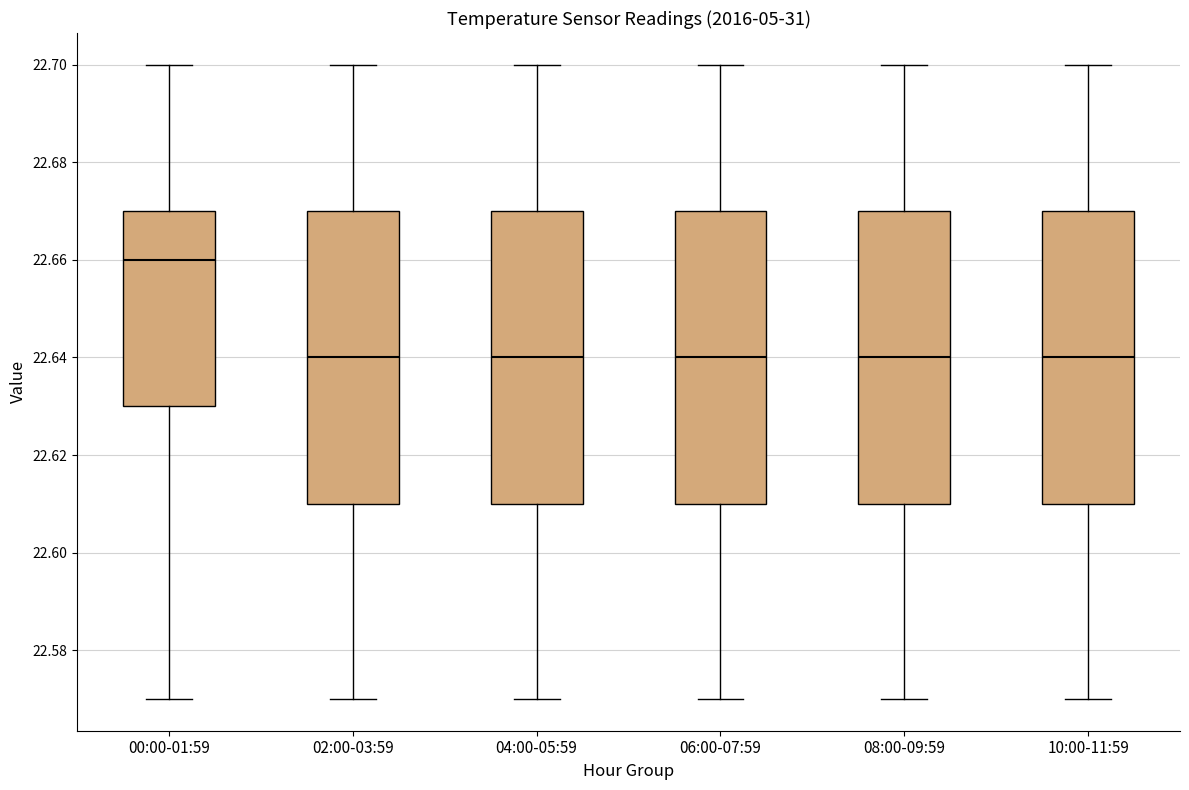

Where is the upper edge of the box for 06:00-07:59 on the y-axis? The values are not printed on the chart, so give them approximately, as read against the axis.

22.67